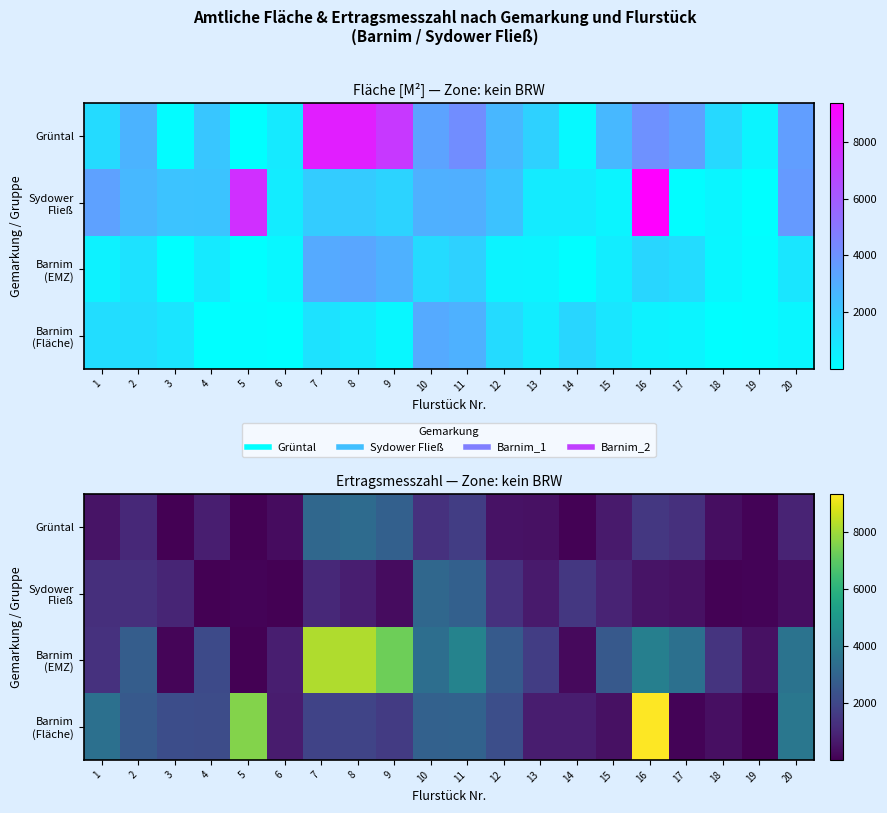

How many data points in Barnim (EMZ) are above 2664?

9